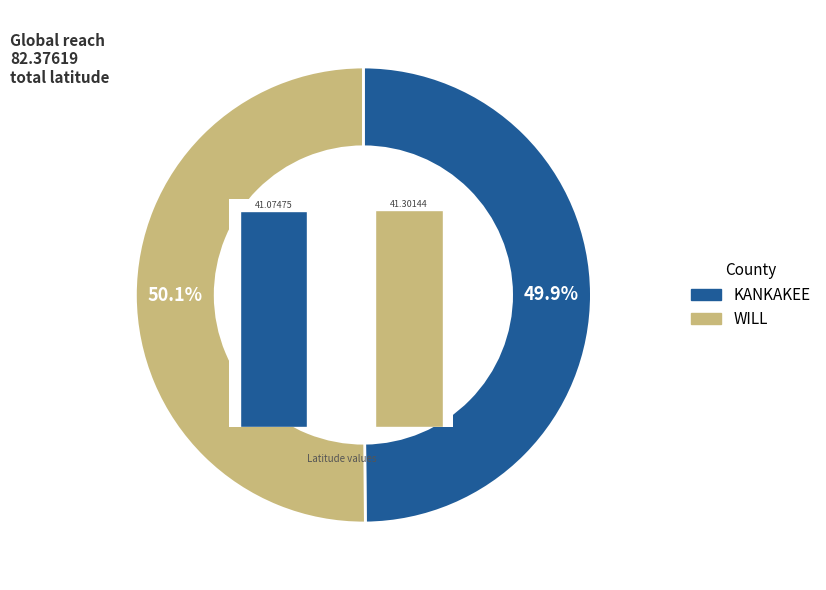

Which category accounts for the majority?

WILL